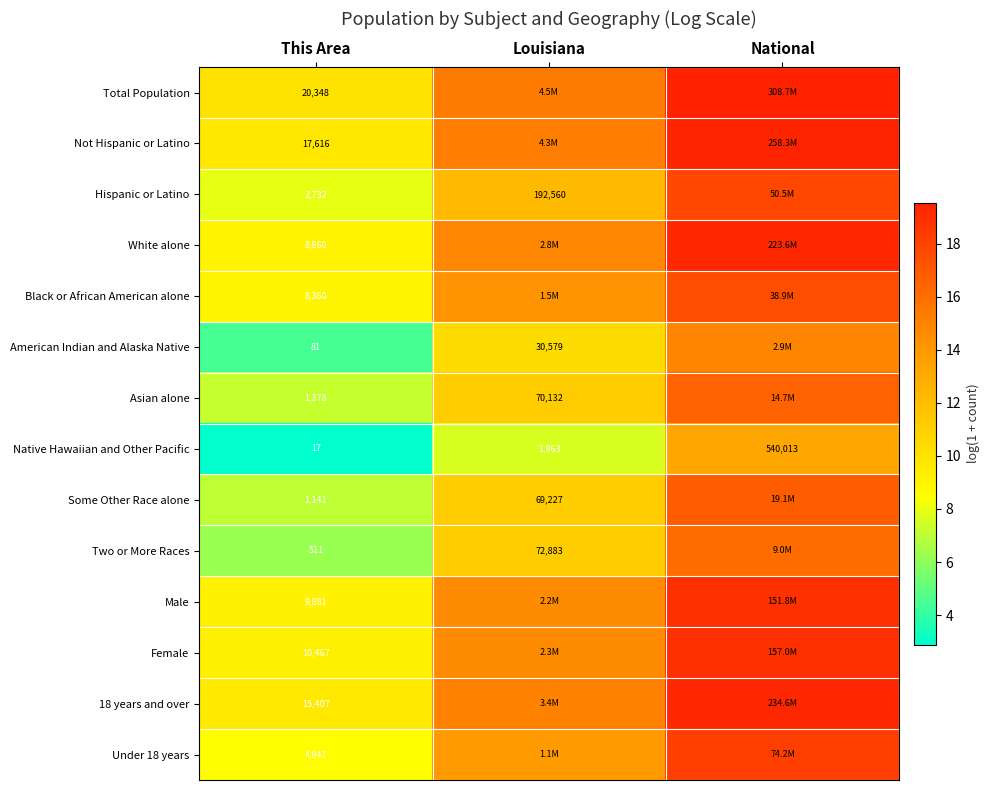

What is the greatest value displayed?

19.5